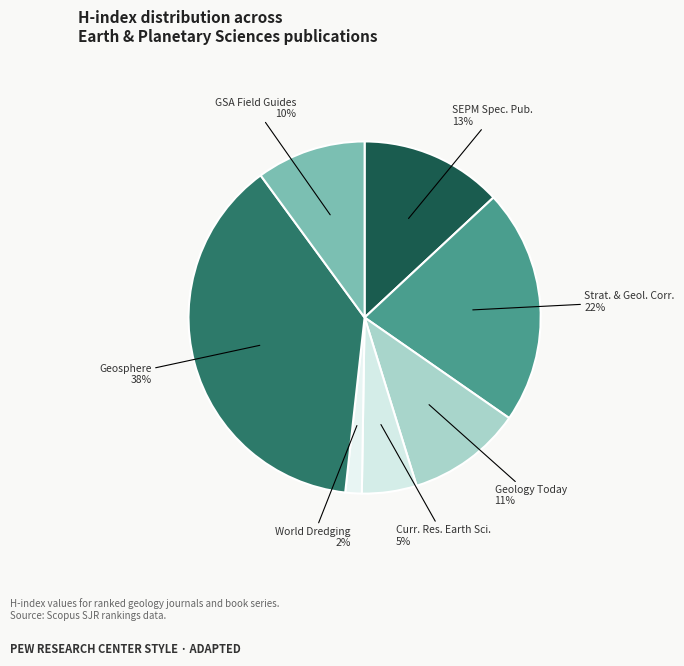

What percentage is the Geology Today slice, to the nearest percent?

11%